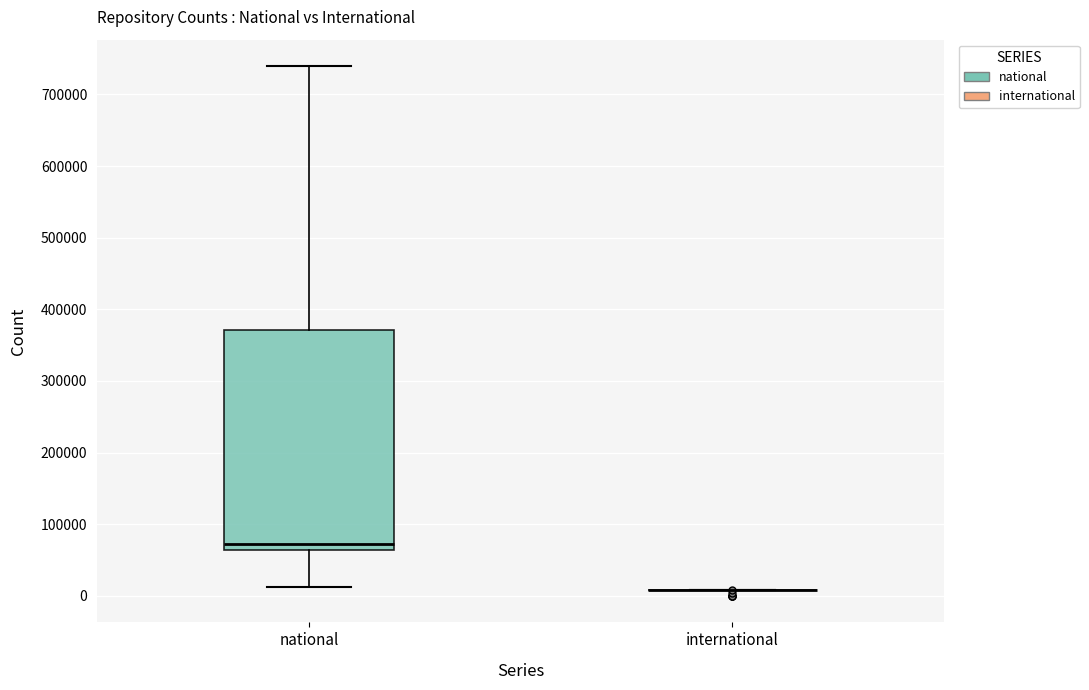

Reading left to right, read every box against the y-axis: the position of its median line, the range the box covers, and the ends of its whiskers. The values are not printed on the chart, so give them approximately, as read against the axis.

national: median 70000, box 60000 to 370000, whiskers 10000 to 740000
international: box collapsed to a line at 10000, whiskers 10000 to 10000